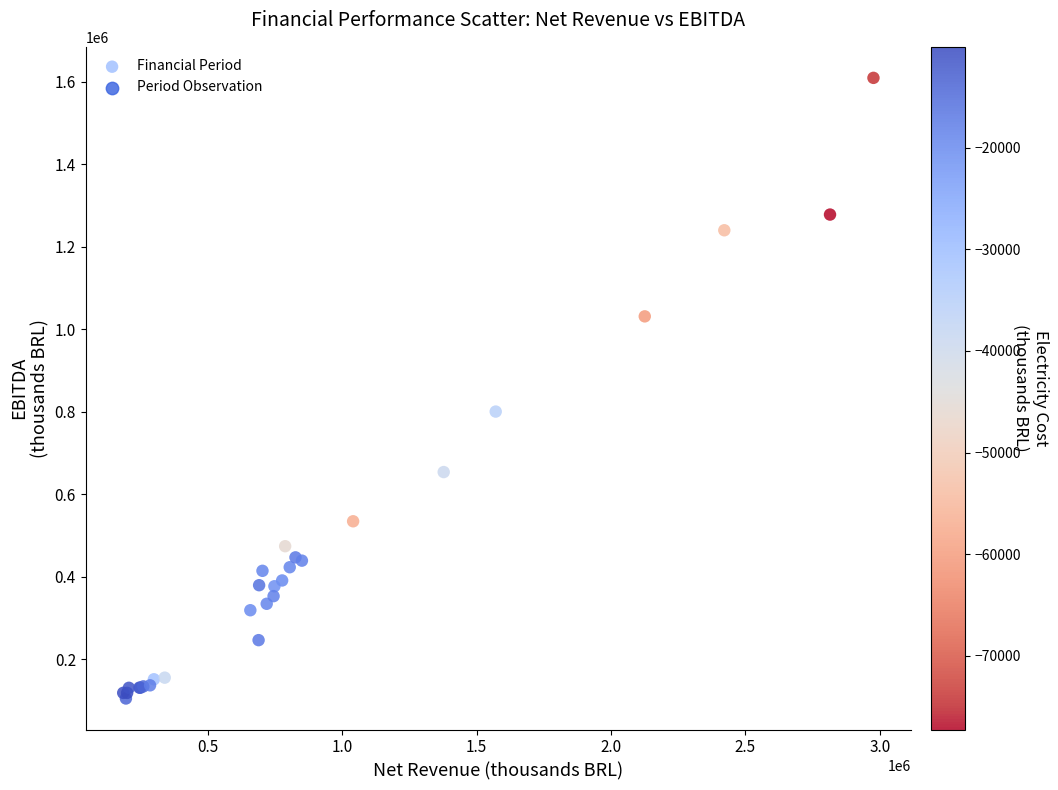

What Y value in the scatter plot is closest to 857374?

800666